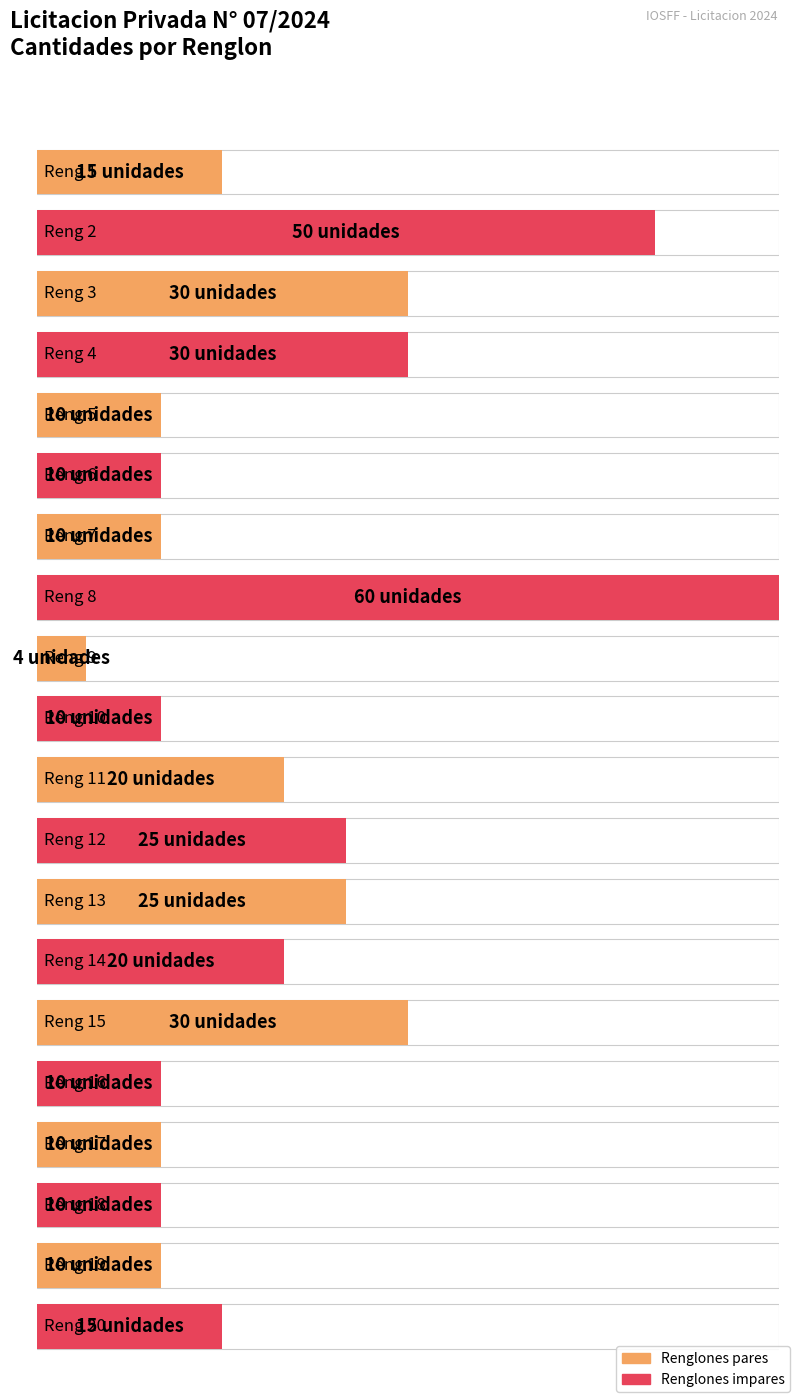

Approximately how many times larger is the value at Reng 7 compared to Reng 17?

1.0